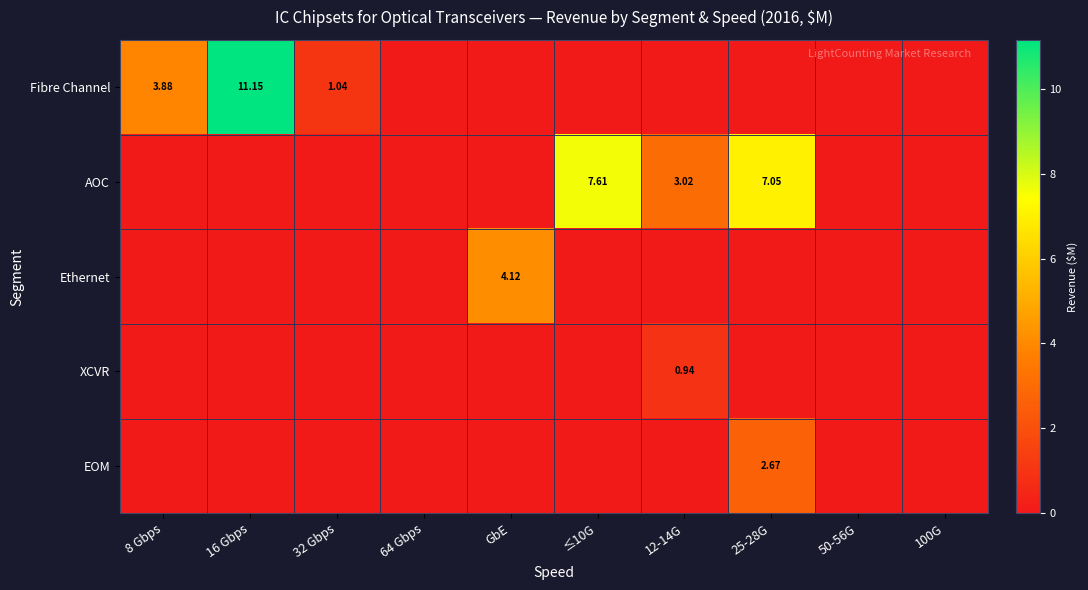

At which category is the sum across all series the highest?

16 Gbps